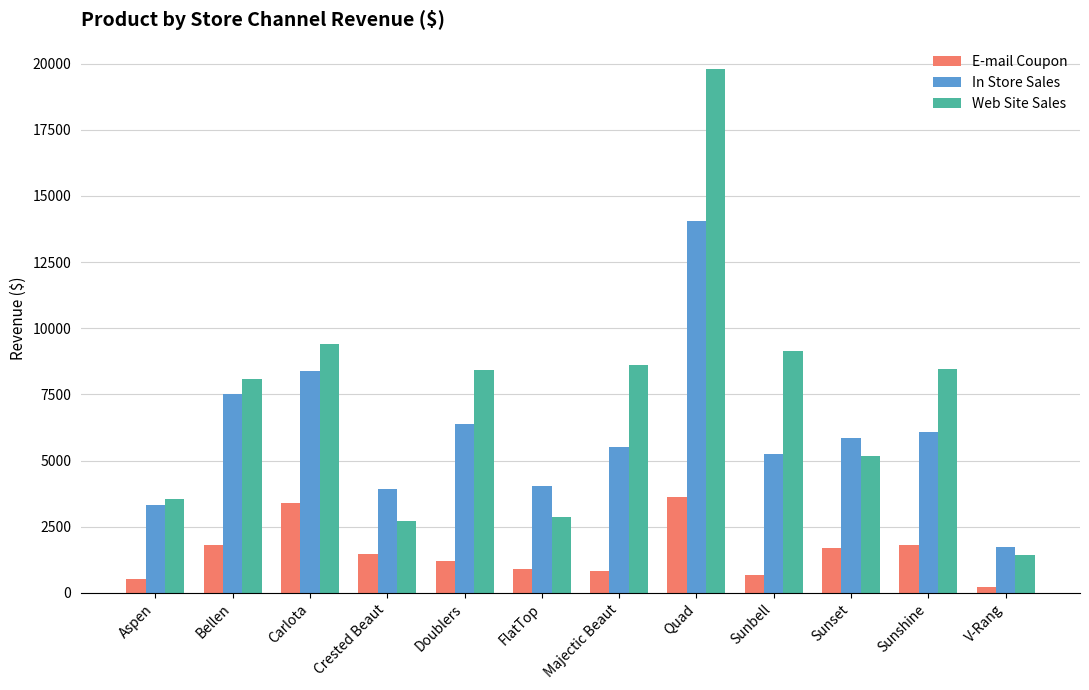

At which category does the chart reach its peak across all series?

Quad